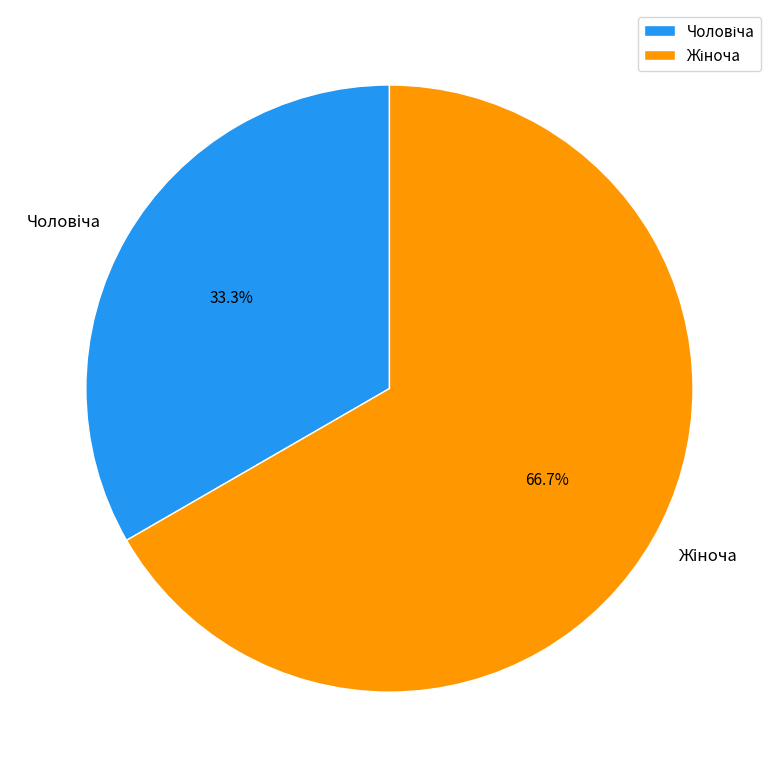

Is there any slice that represents more than half of the pie?

Yes